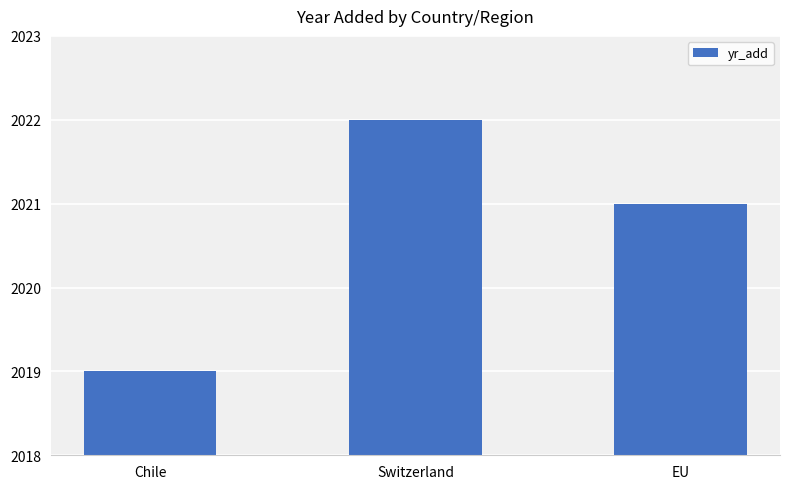

What is the greatest value displayed?

2022